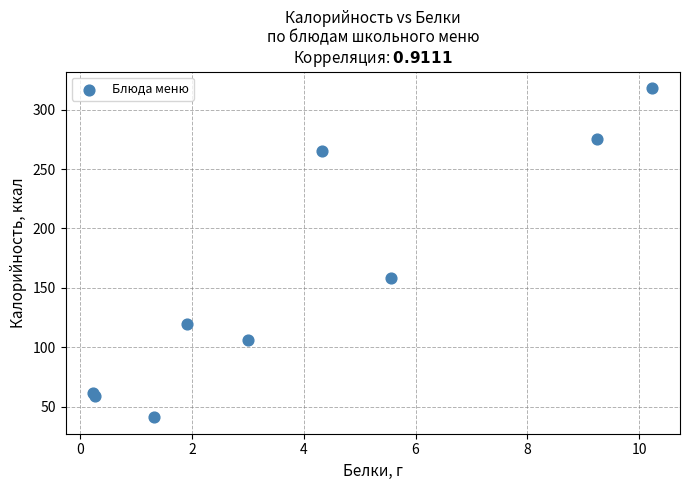

What Y value in the scatter plot is closest to 179?

158.0